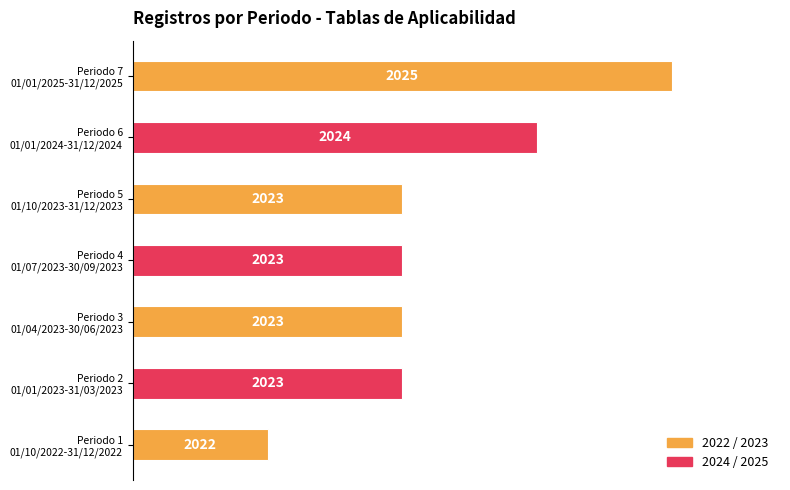

Does the chart contain any negative values?

No